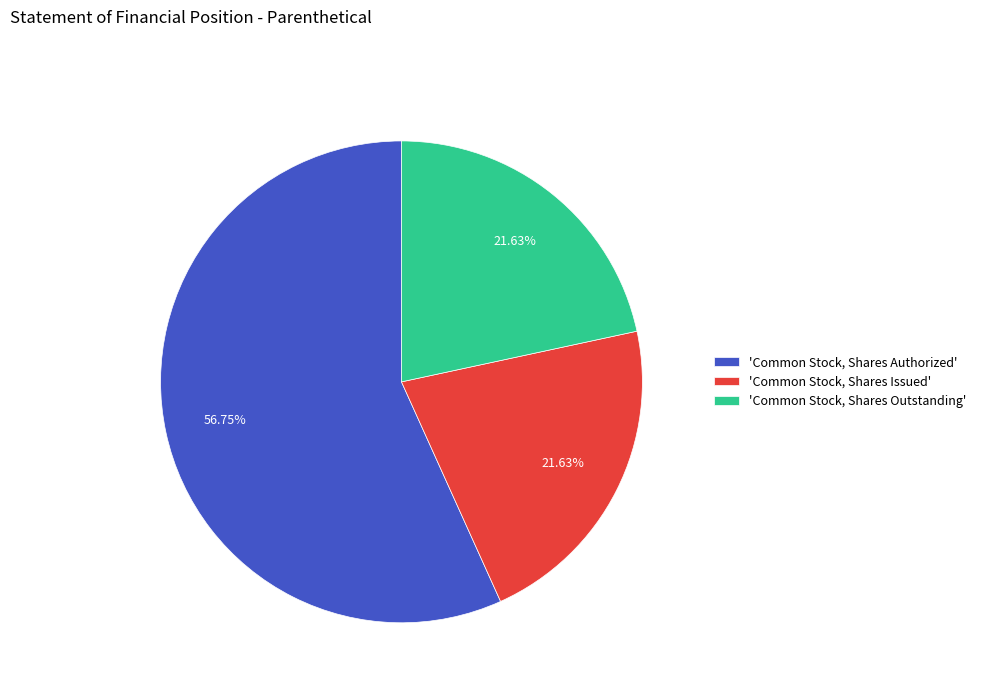

What is the ratio of the value at 'Common Stock, Shares Authorized' to the value at 'Common Stock, Shares Issued'?

2.6